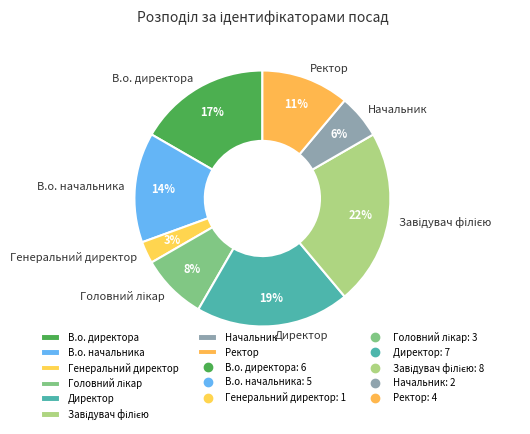

Is it true that В.о. директора is 11% of the pie?

False